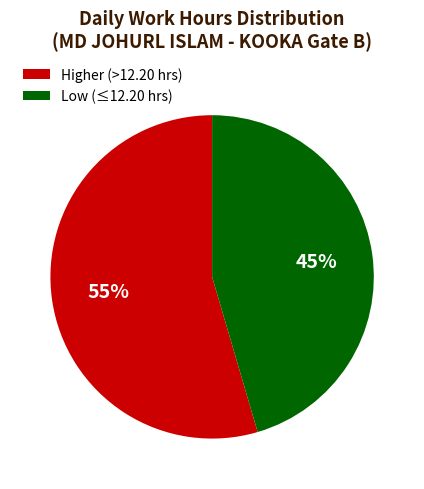

Count the number of slices in the pie.

2